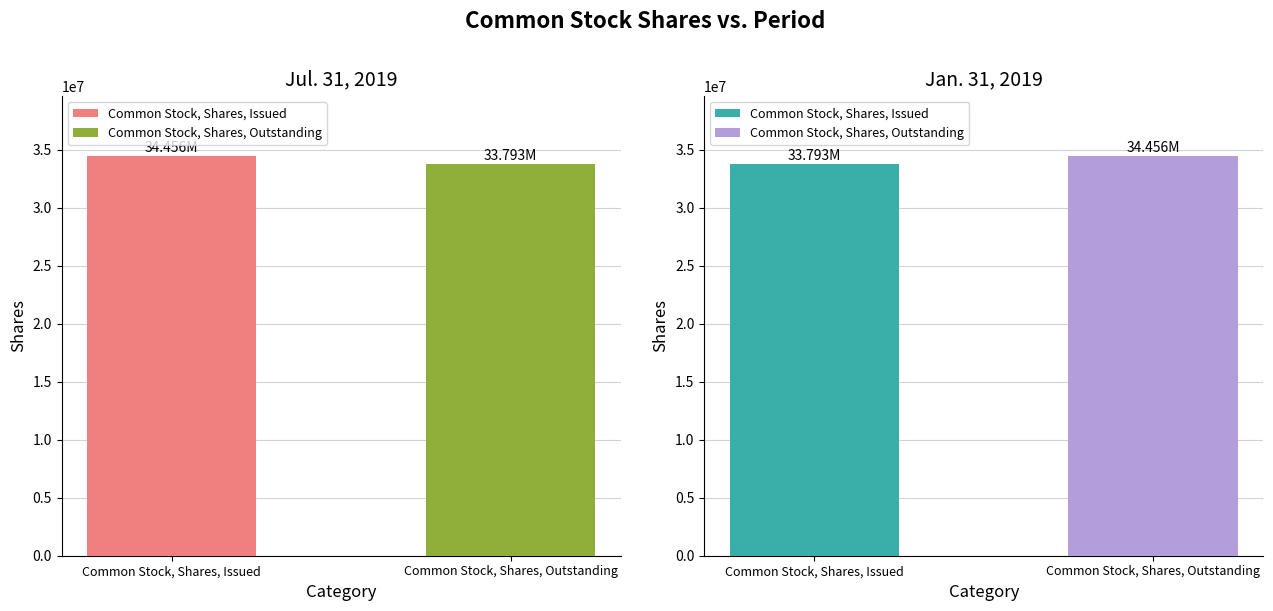

At which label does Jul. 31, 2019 reach its peak?

Common Stock, Shares, Issued